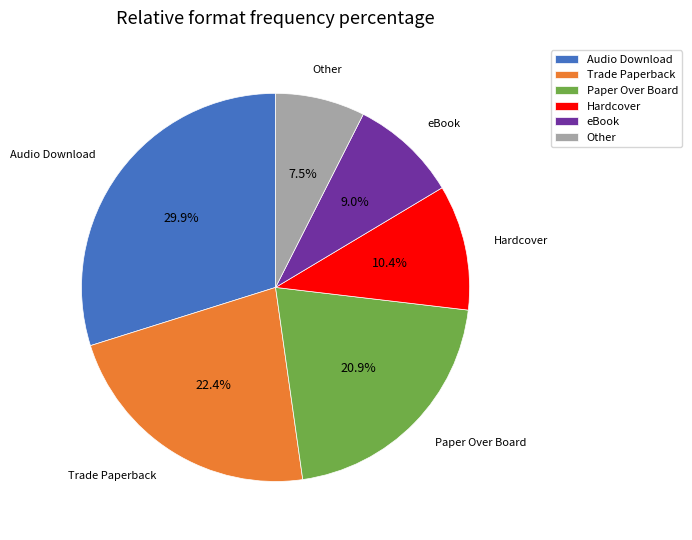

Is it true that Paper Over Board is 12% of the pie?

False